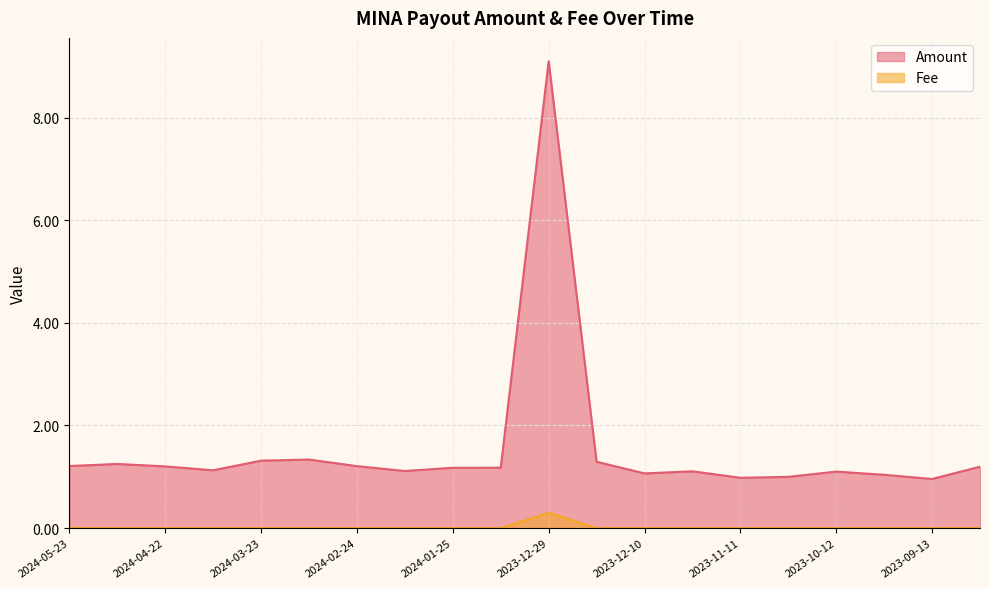

Between 2023-09-01 and 2024-01-10, which is larger?

2023-09-01